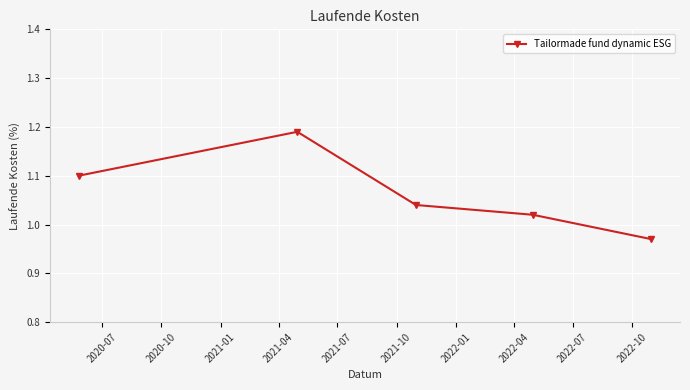

What is the sum of all values?

5.3